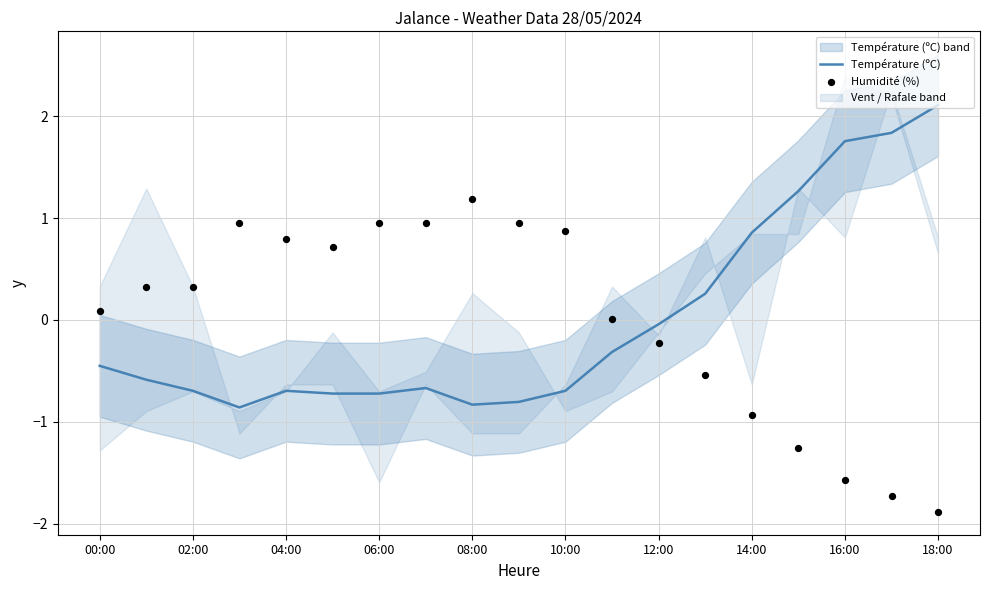

Which series has the widest spread of Y values?

Humidité (%)